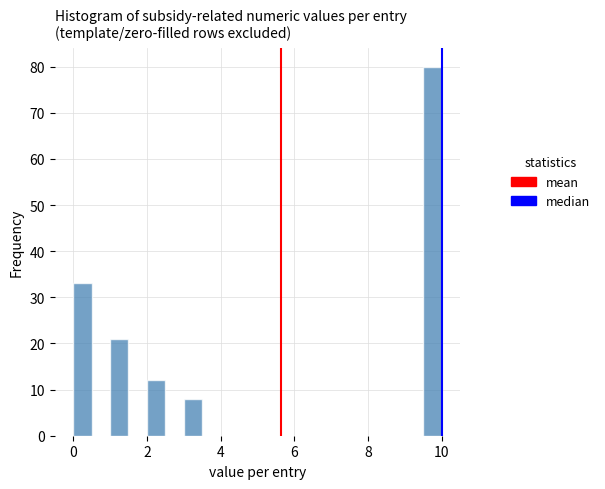

Around what value on the x-axis is the tallest bar? Give the approximate position of its centre, as read against the axis.

9.8